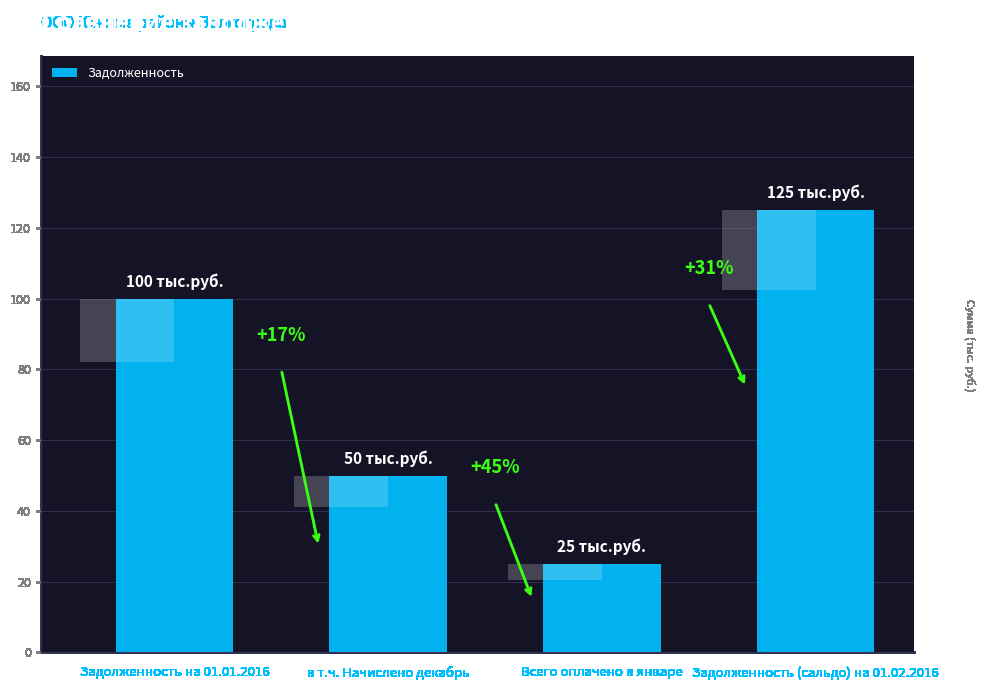

Reading left to right, transcribe all the data shown in this chart.

100	50	25	125